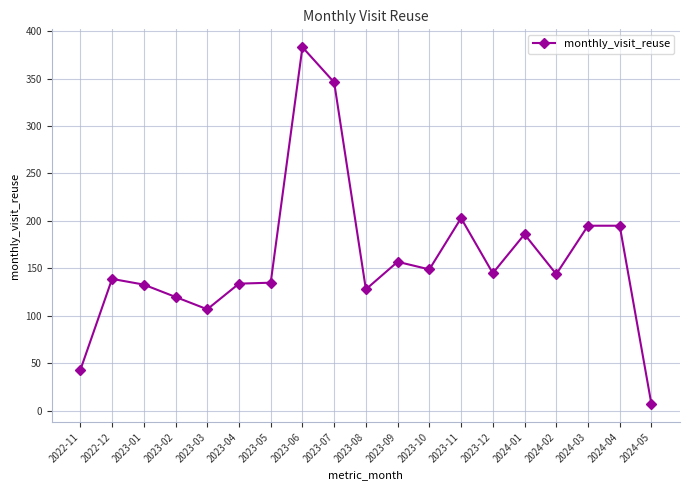

What is the label of the 8th point from the left?

2023-06